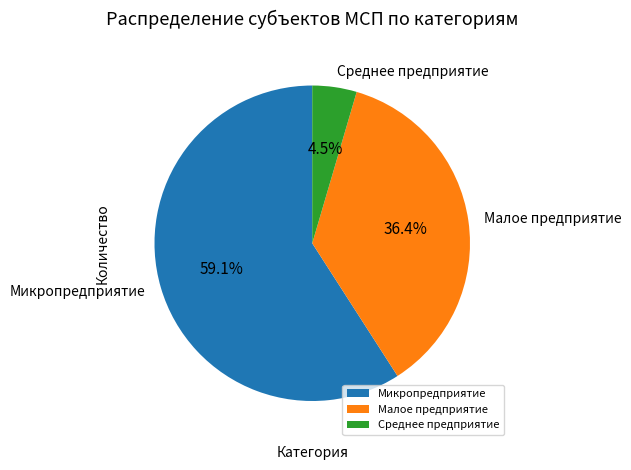

What is the smallest slice in the pie chart?

Среднее предприятие